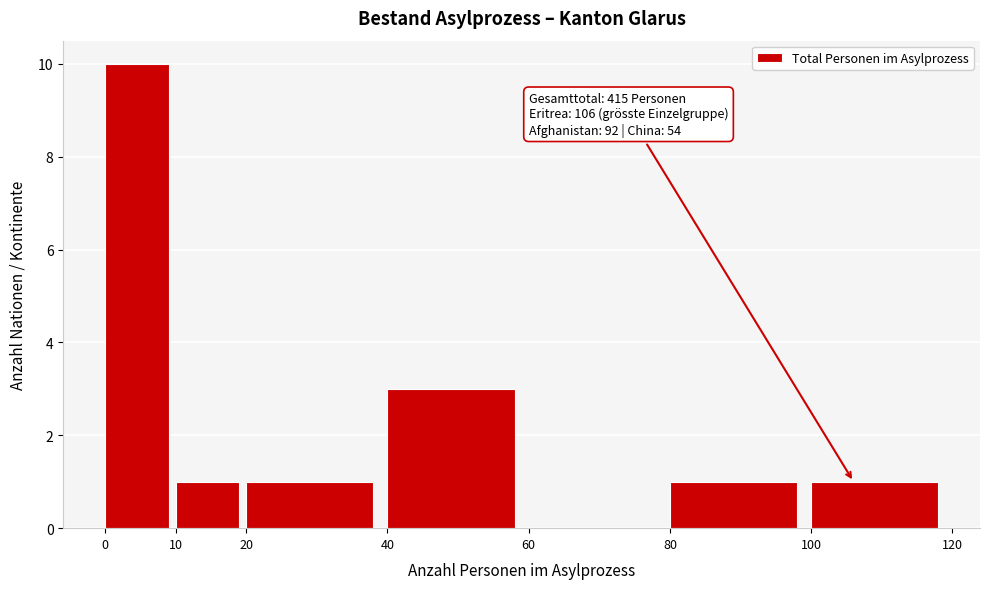

Which range on the x-axis has the tallest bar?

0 to 10